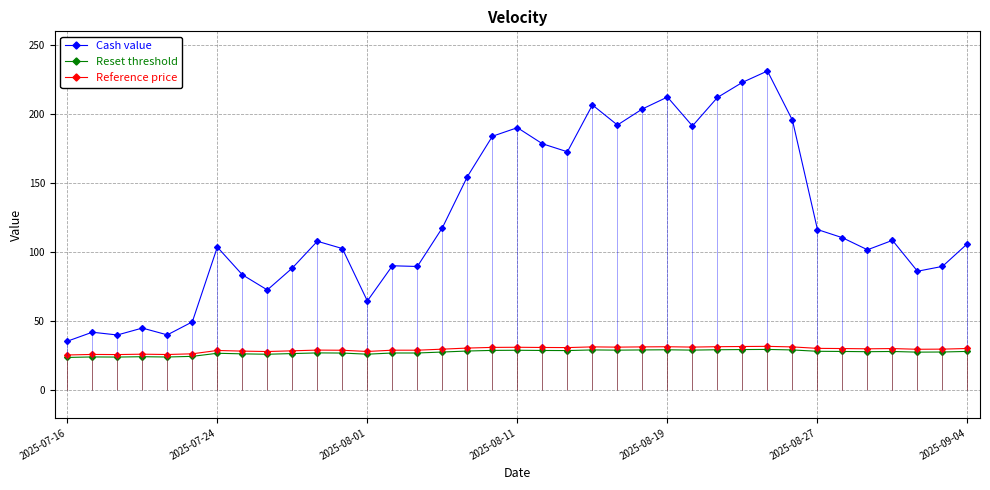

Count the number of data series in this chart.

3